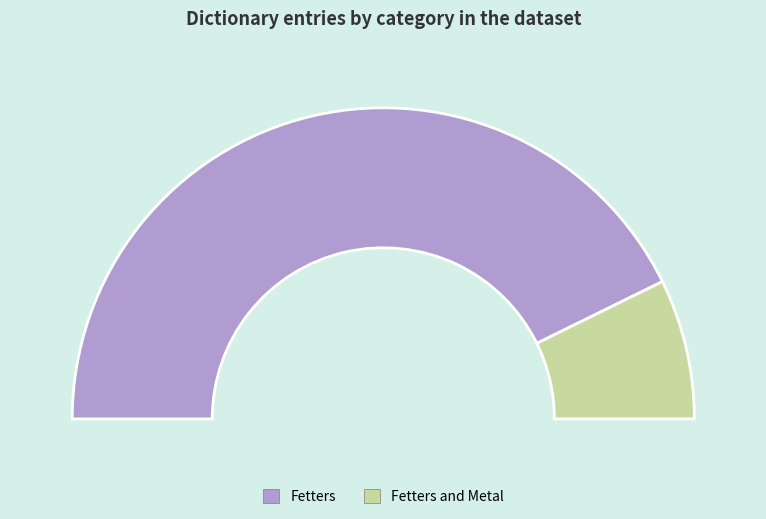

Is there any slice that represents more than half of the pie?

No